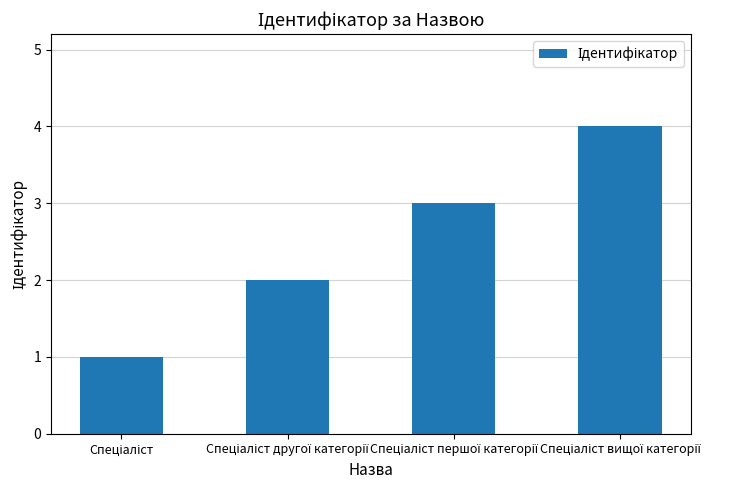

What is the difference between the maximum and minimum values?

3